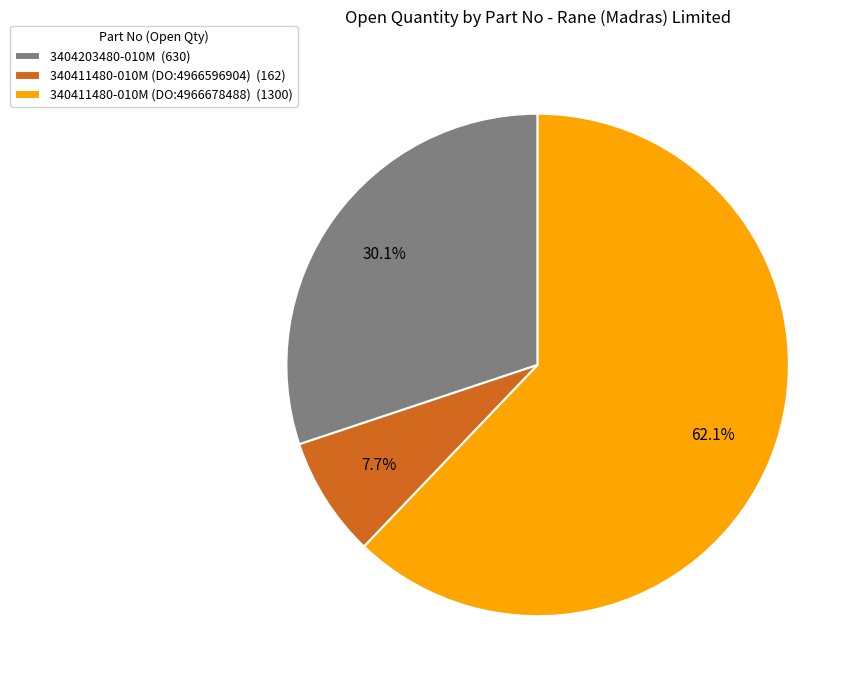

How many slices are in this pie chart?

3